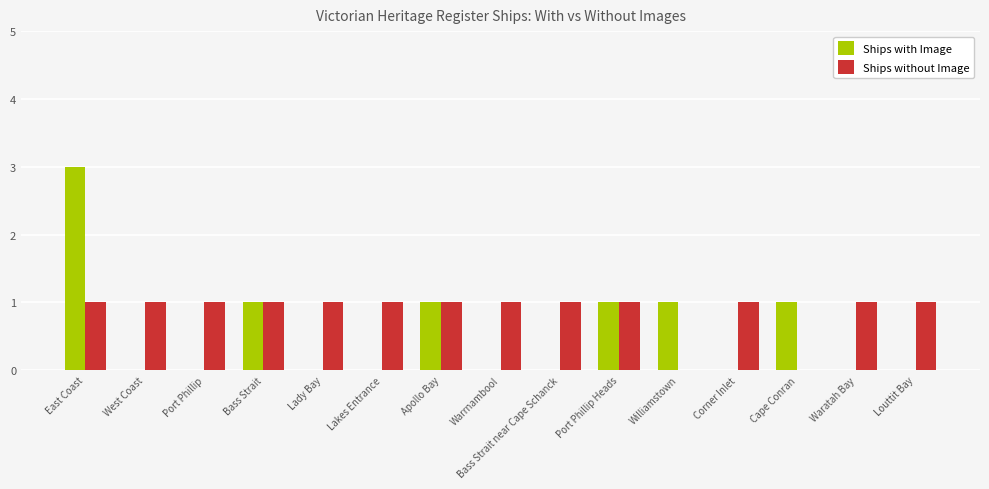

Reading right to left, list all the values displayed in this chart.

Ships with Image: 0	0	1	0	1	1	0	0	1	0	0	1	0	0	3
Ships without Image: 1	1	0	1	0	1	1	1	1	1	1	1	1	1	1